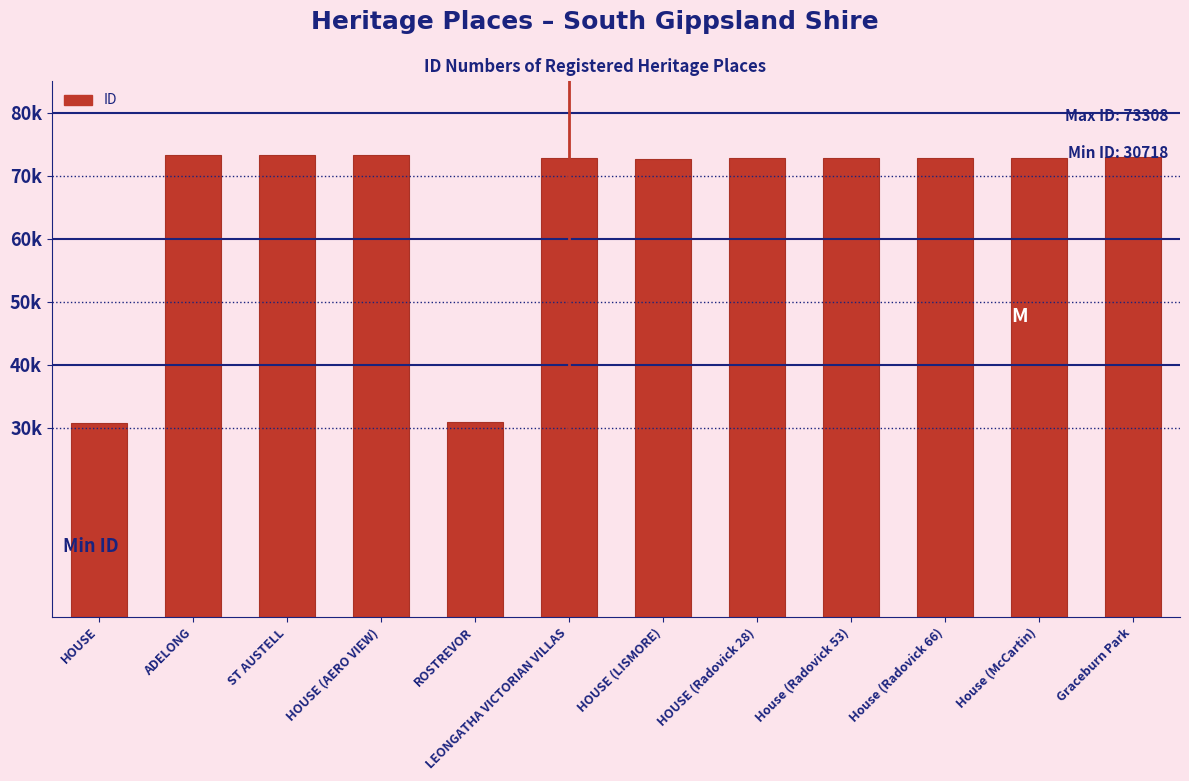

Does the chart contain any negative values?

No